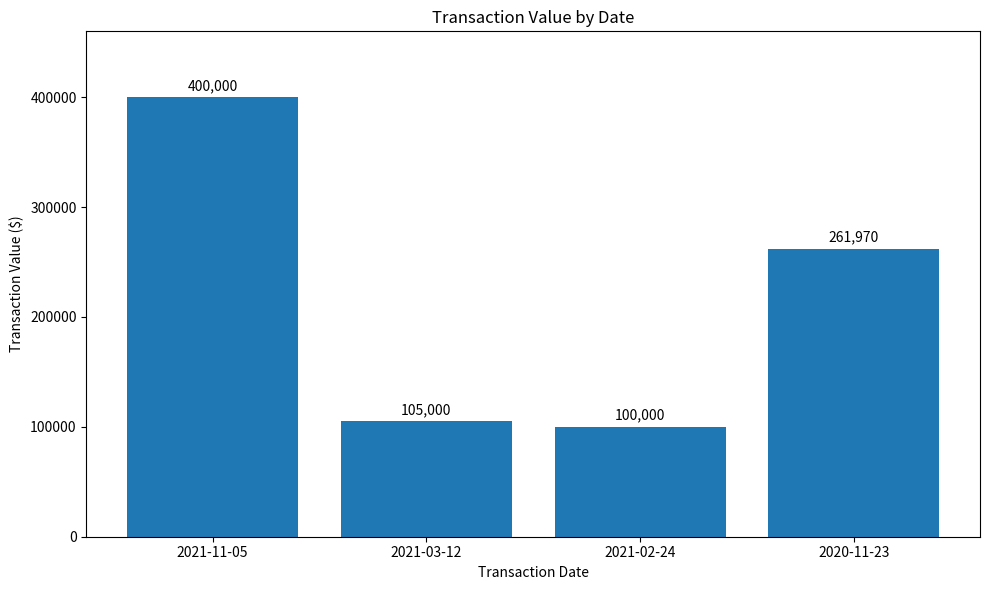

Reading left to right, list all the values displayed in this chart.

400000	105000	100000	261970